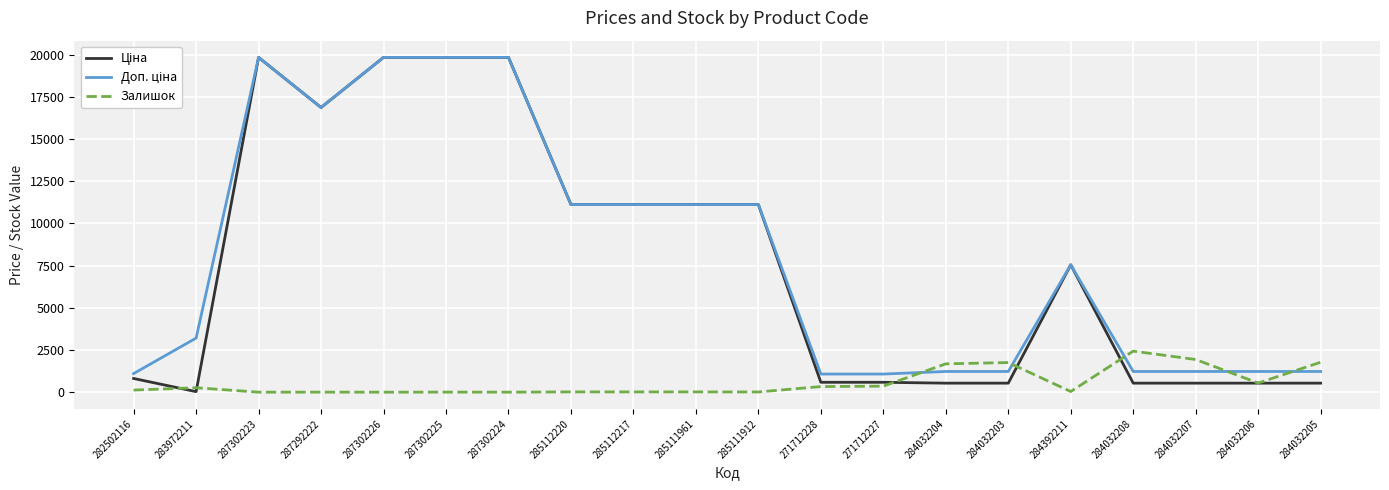

What is the greatest value displayed?

19831.1